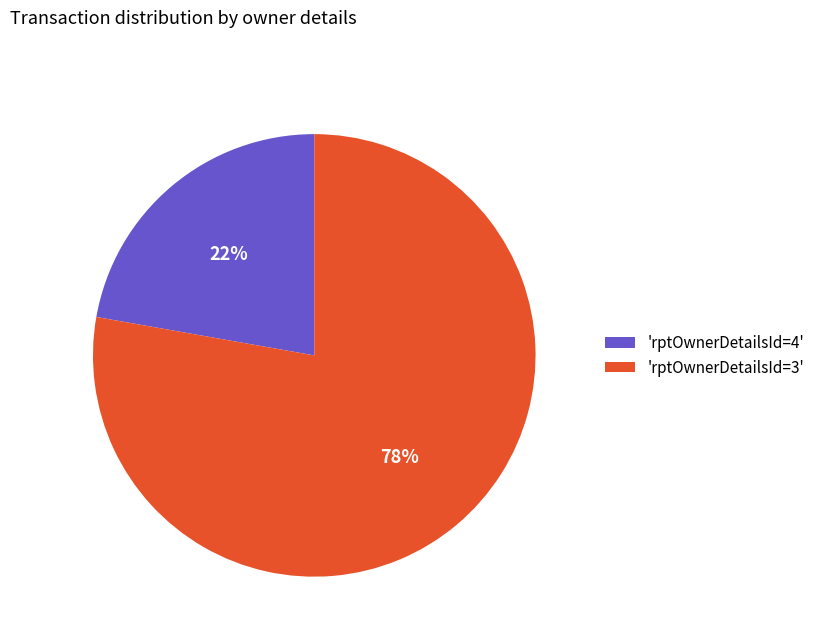

How many slices are in this pie chart?

2